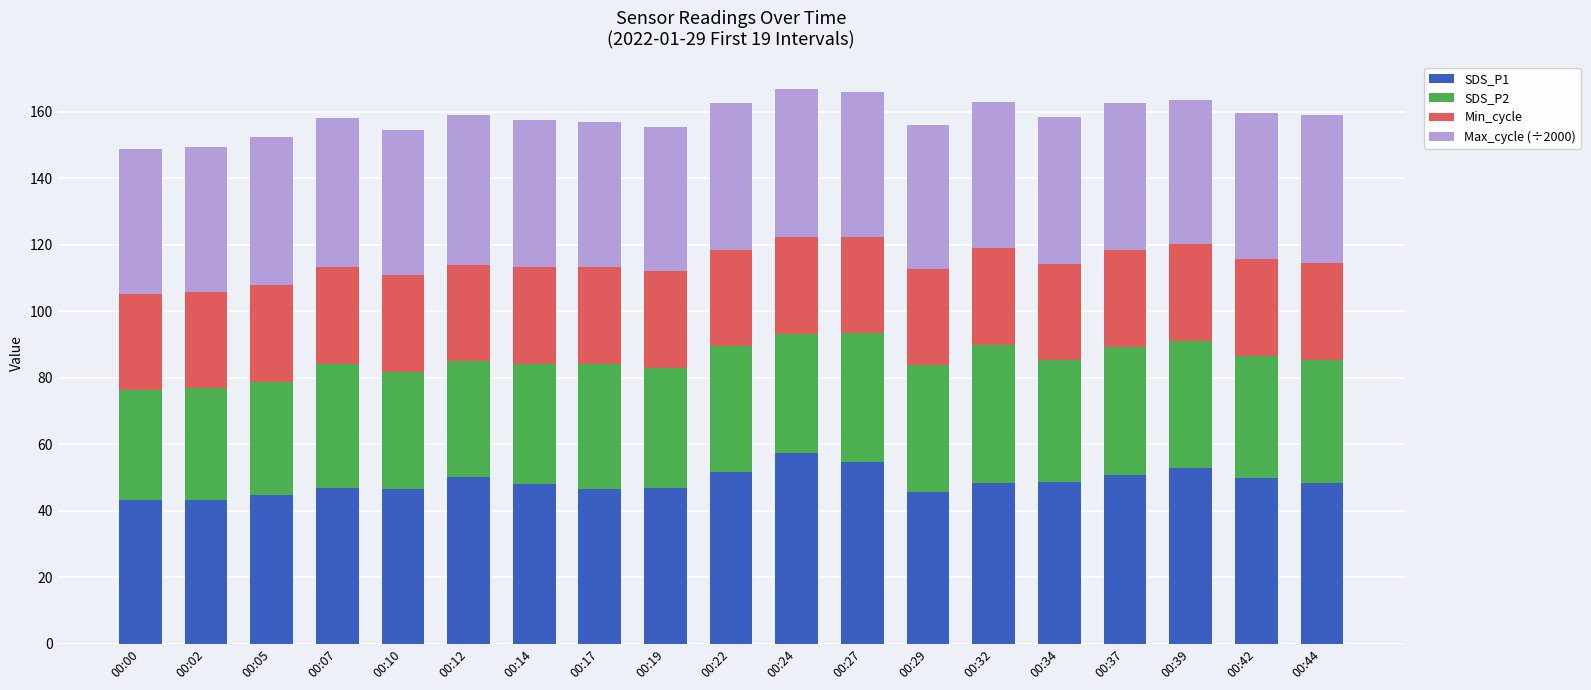

What is the total value across all series at 00:27?

165.9